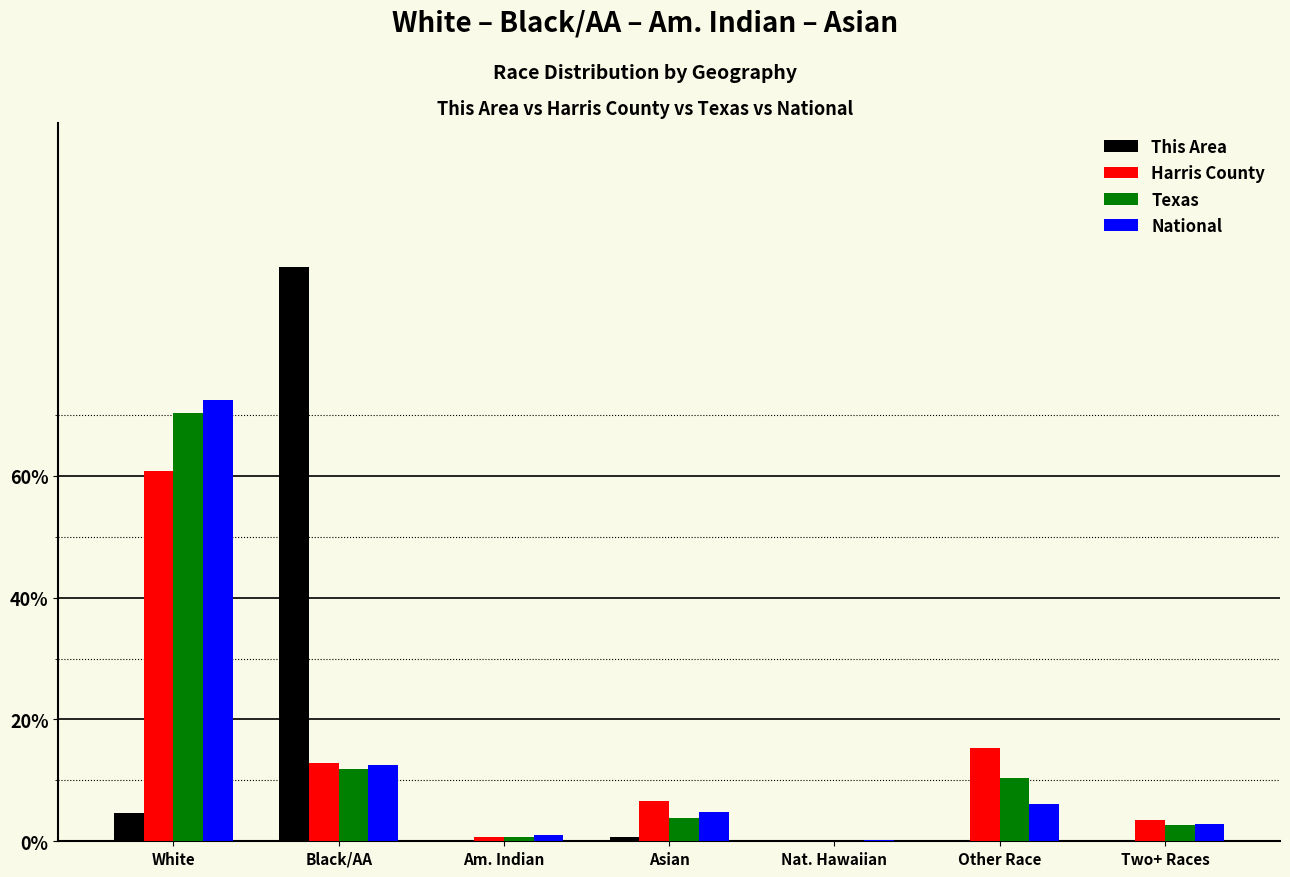

Which series changed the most between Black/AA and Two+ Races?

This Area